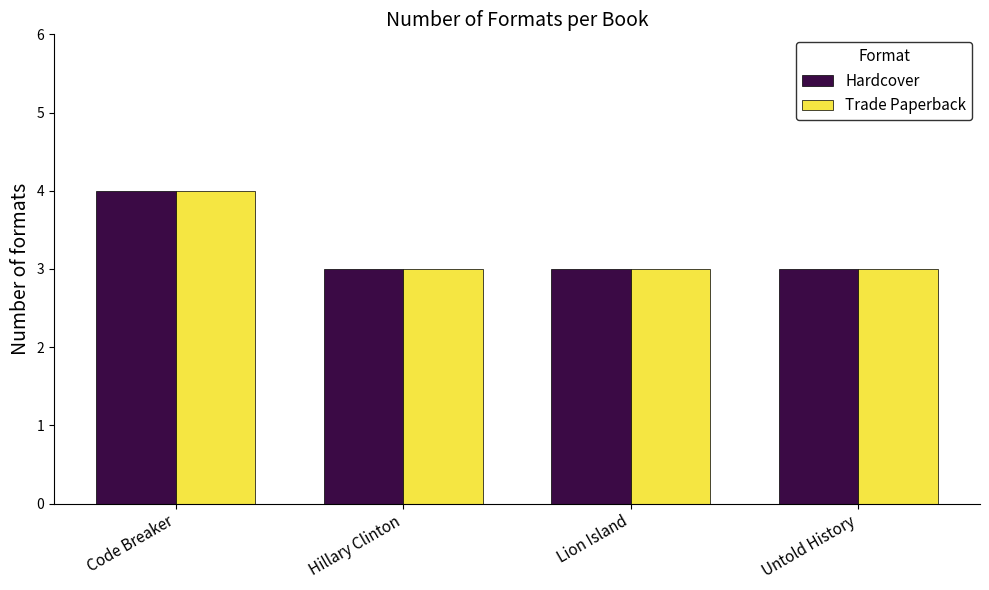

Are the bars horizontal?

No